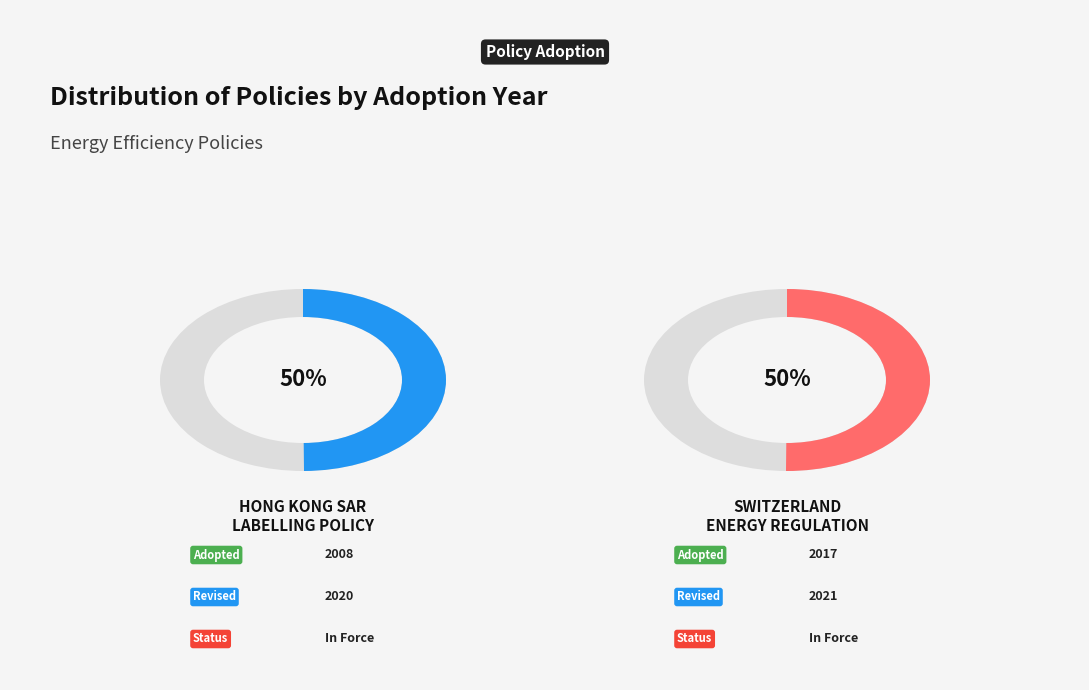

Rank the categories by value from lowest to highest.

Mandatory Energy Efficiency Labelling (Hong Kong SAR of China), Regulation on Energy Efficiency Requirements (Switzerland)